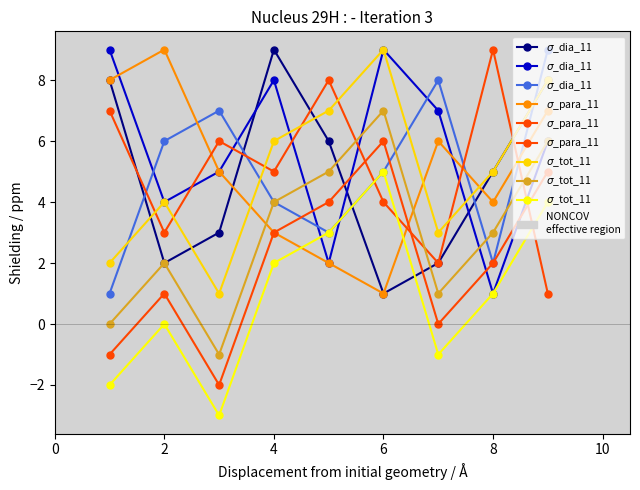

In $\sigma$_dia_11, how many points are lower than both neighbors (excluding endpoints)?

2